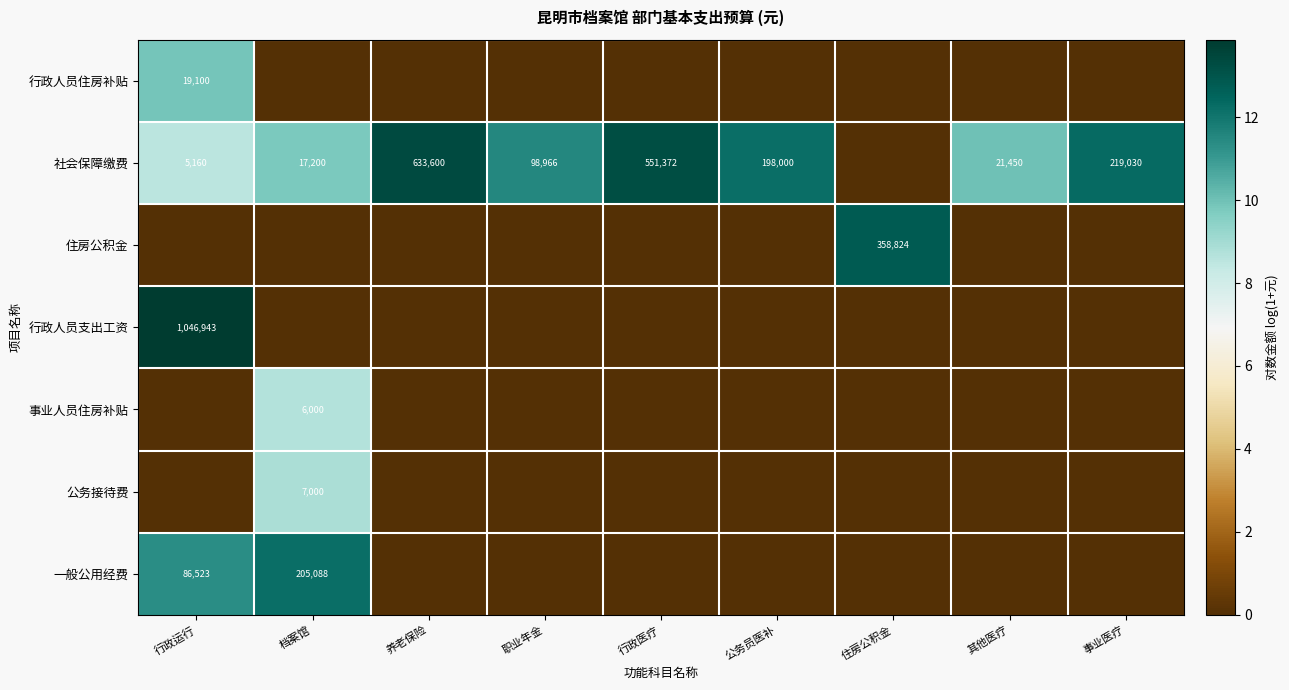

The 社会保障缴费 series shows 3324 at 行政运行. True or false?

False